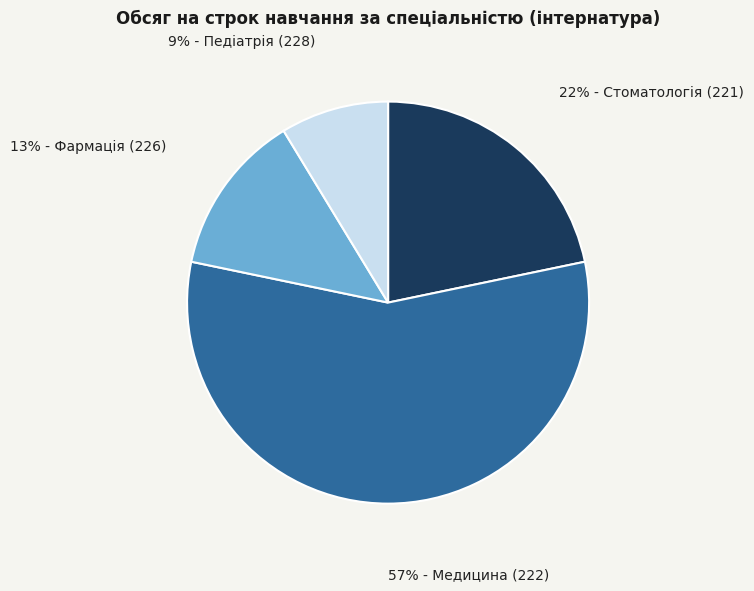

Is there a majority slice in this chart?

Yes